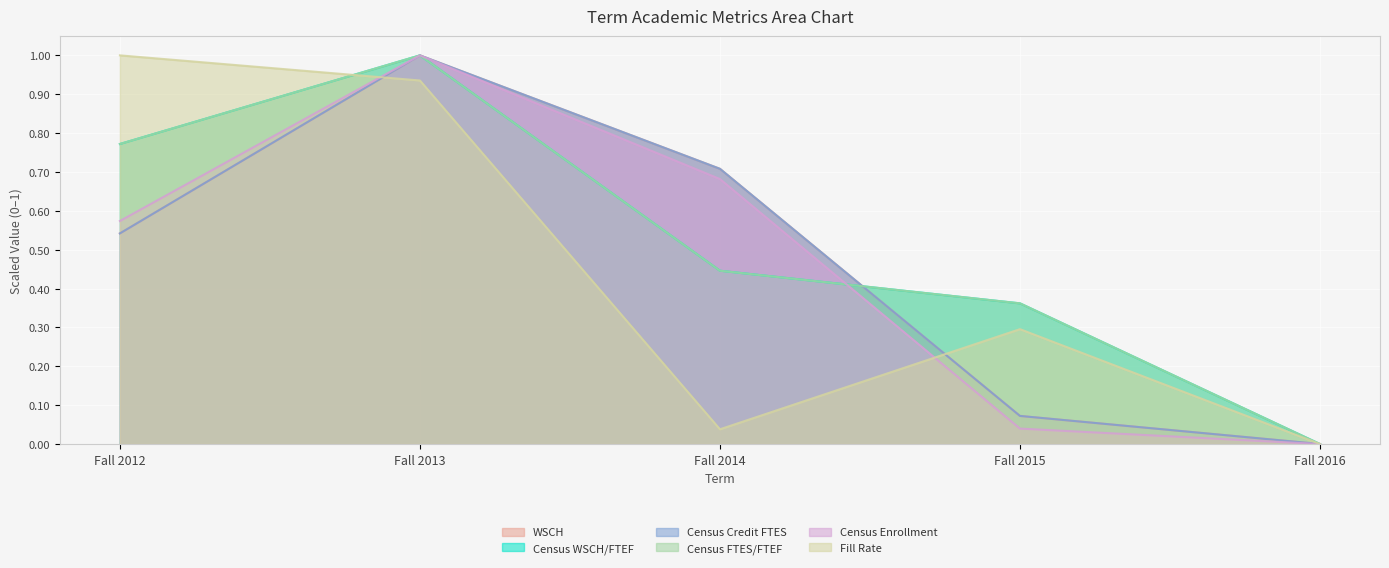

What is the average value of the Census Credit FTES series?

0.5